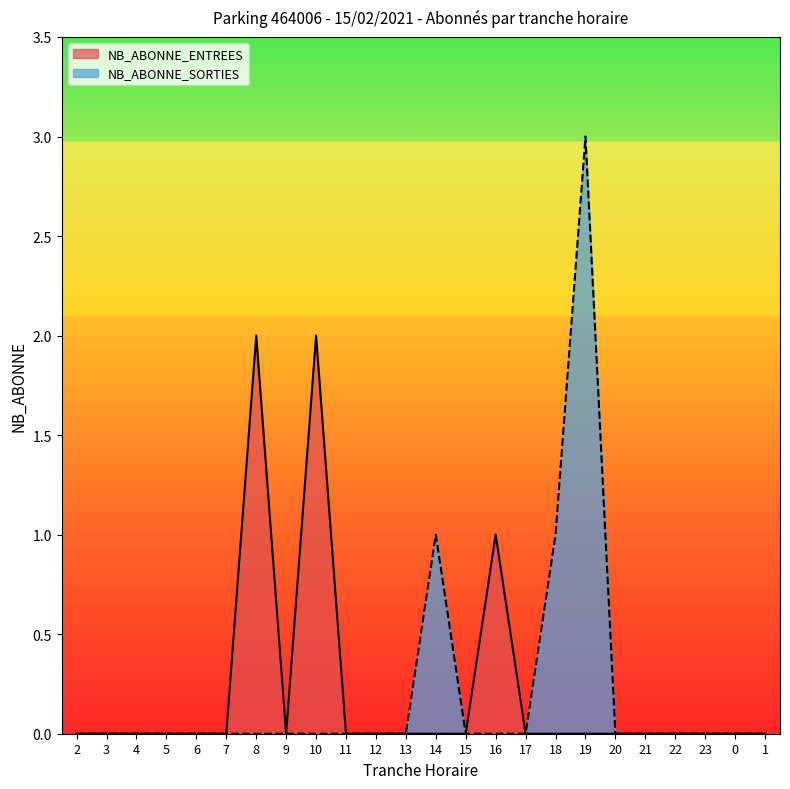

How many data points in NB_ABONNE_ENTREES are above 0?

3